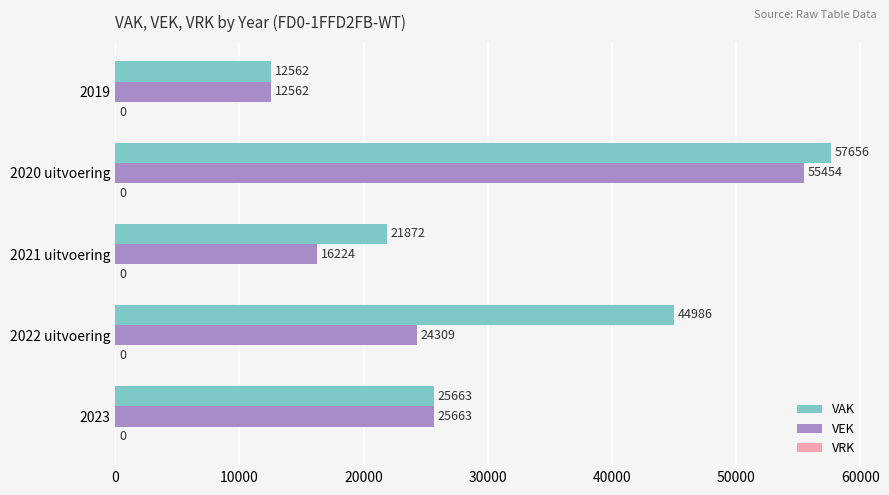

The VEK series shows 34419 at 2023. True or false?

False